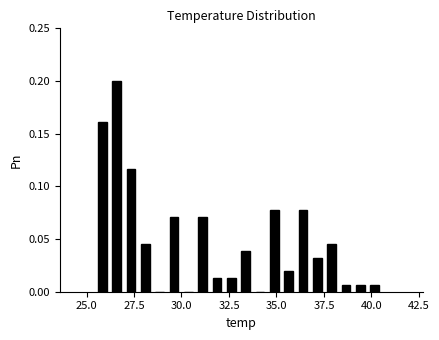

Around what value on the x-axis is the tallest bar? Give the approximate position of its centre, as read against the axis.

26.5